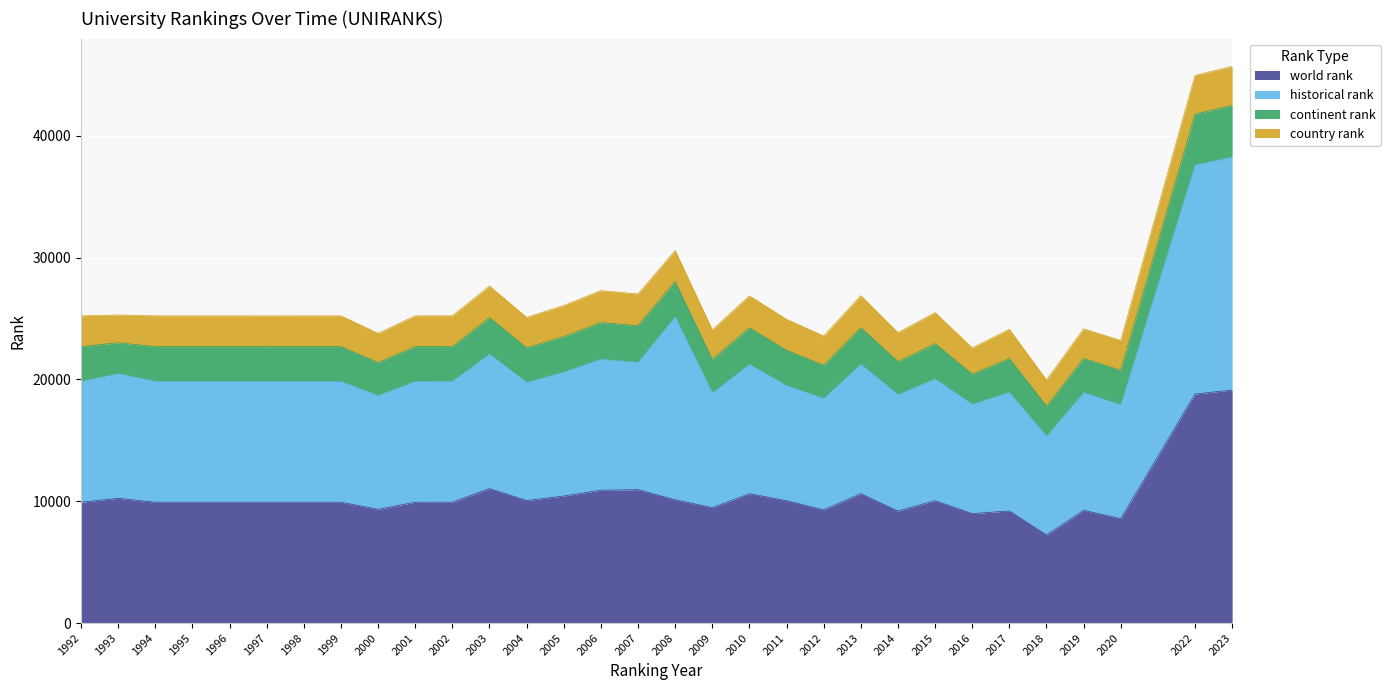

The world rank series shows 5587 at 2012. True or false?

False